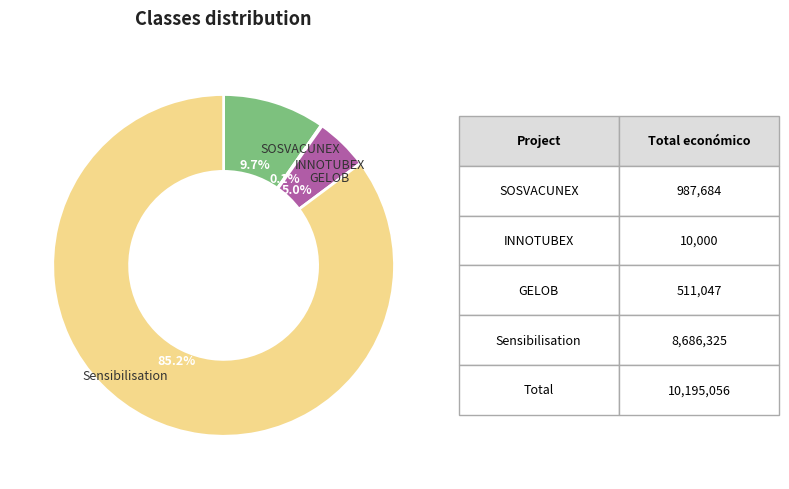

True or false: Sensibilisation accounts for 95% of the total.

False